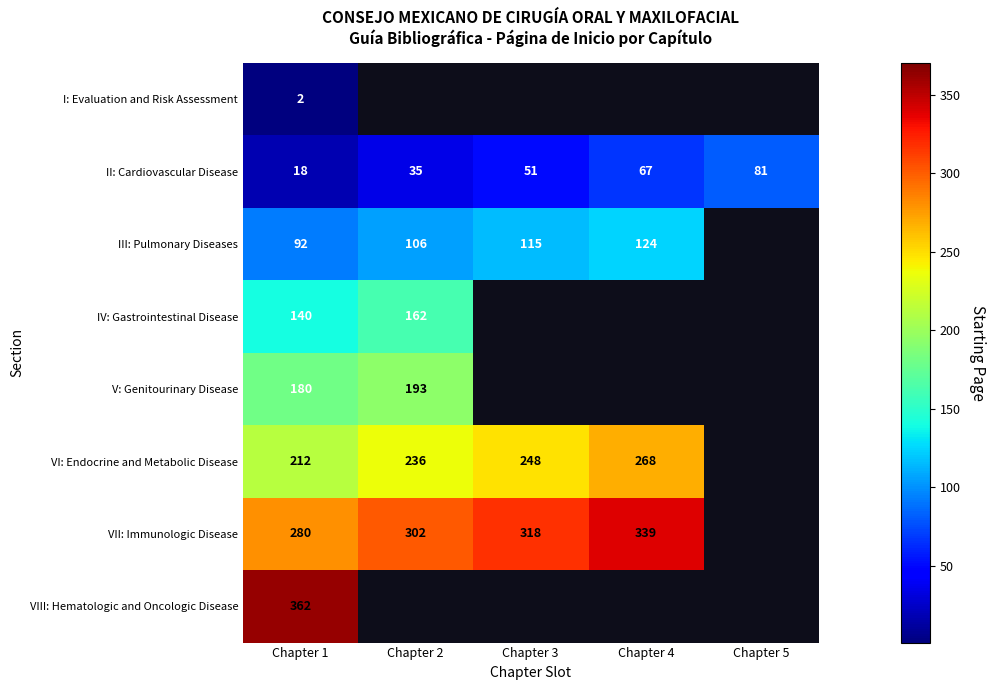

True or false: II: Cardiovascular Disease has a value of 26.9 at Chapter 3.

False